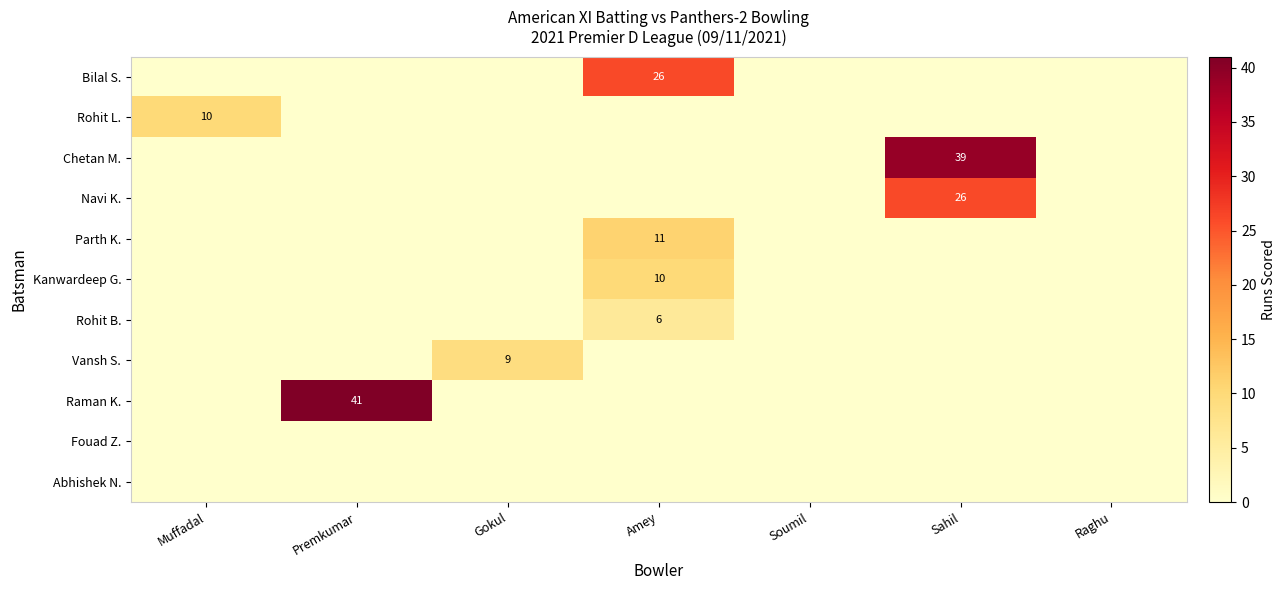

True or false: Kanwardeep G. has a value of 10 at Amey.

True